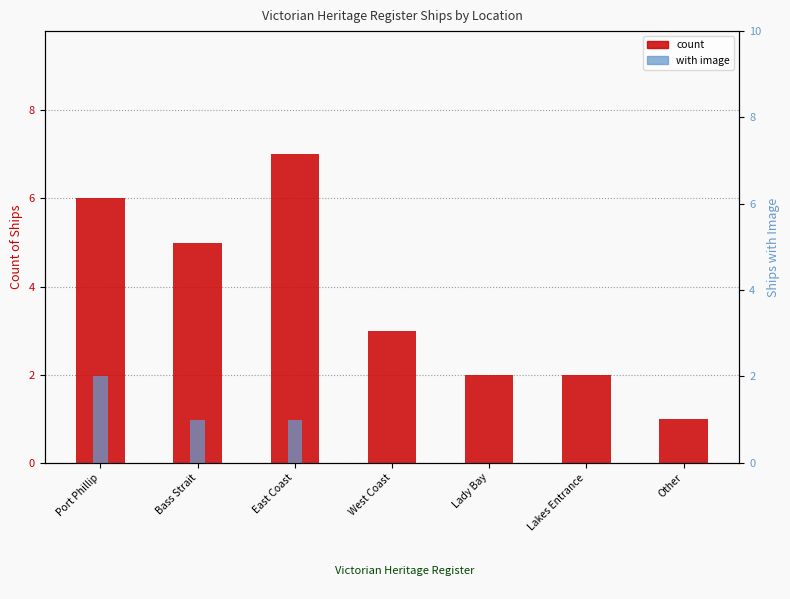

Reading left to right, extract all data points from this chart.

count: Port Phillip=6	Bass Strait=5	East Coast=7	West Coast=3	Lady Bay=2	Lakes Entrance=2	Other=1
with image (count): Port Phillip=2	Bass Strait=1	East Coast=1	West Coast=0	Lady Bay=0	Lakes Entrance=0	Other=0